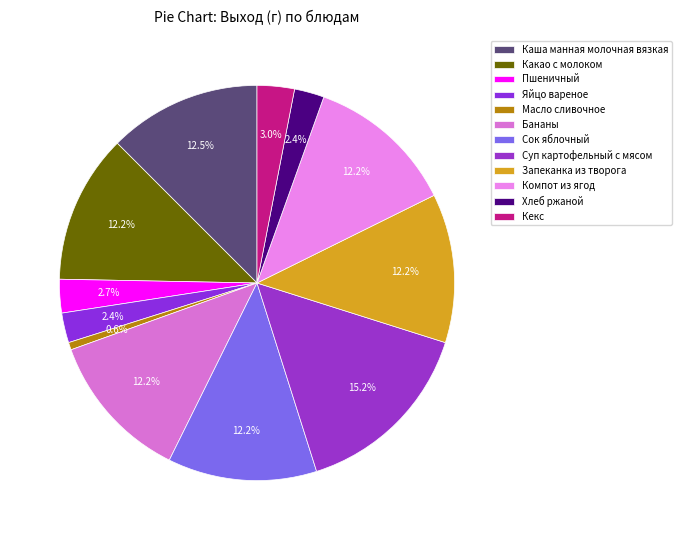

How many slices are in this pie chart?

12